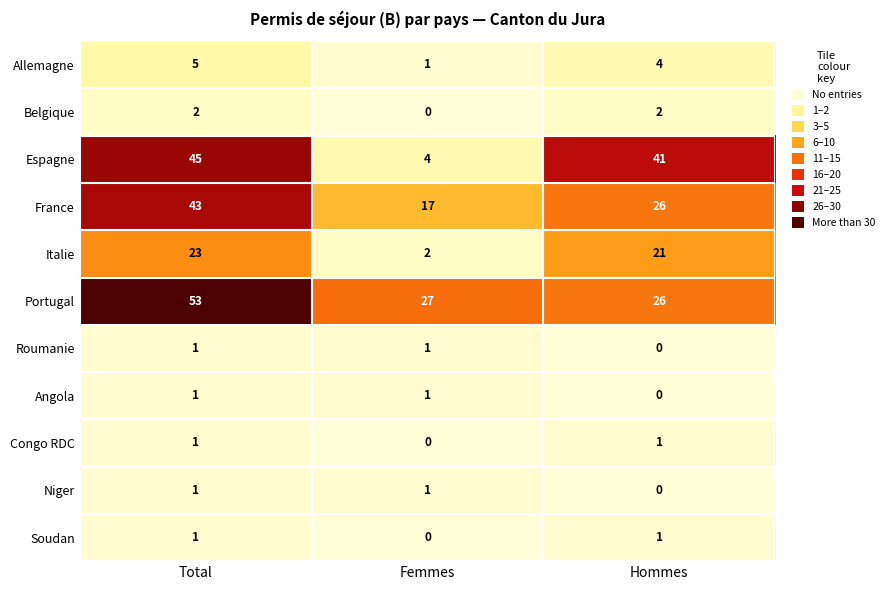

Which category has the highest value in the Portugal series?

Total